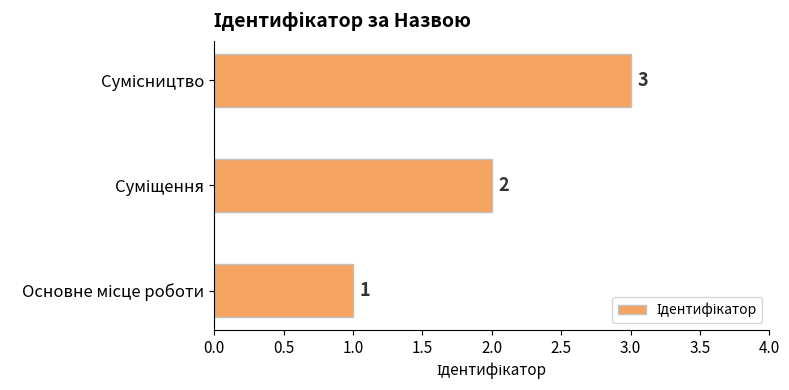

Does the chart contain stacked bars?

No